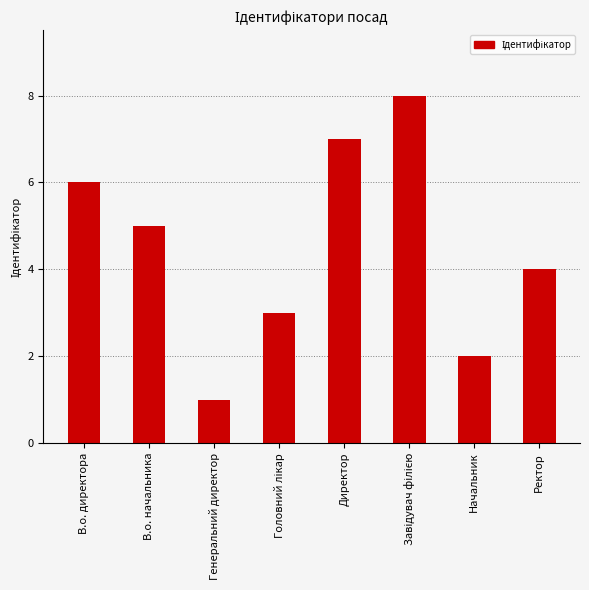

Are the bars grouped side by side (vs. stacked)?

No